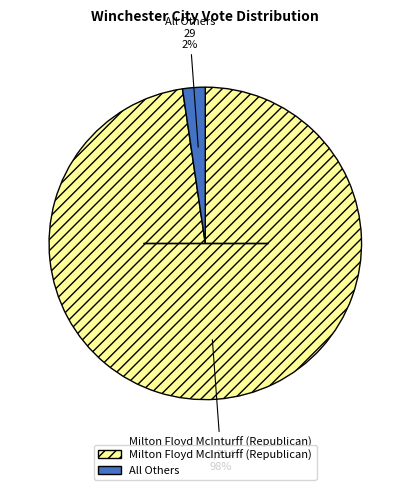

Is the sum of Milton Floyd McInturff (Republican) and All Others greater than half?

Yes